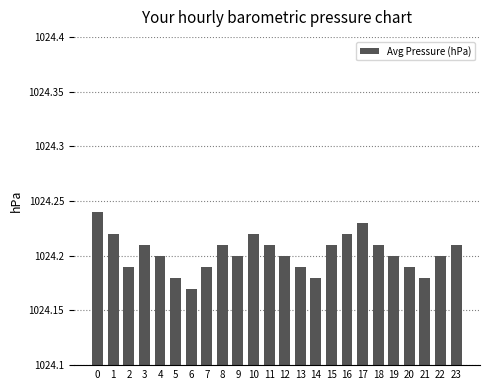

What is the sum of all values?

24580.9